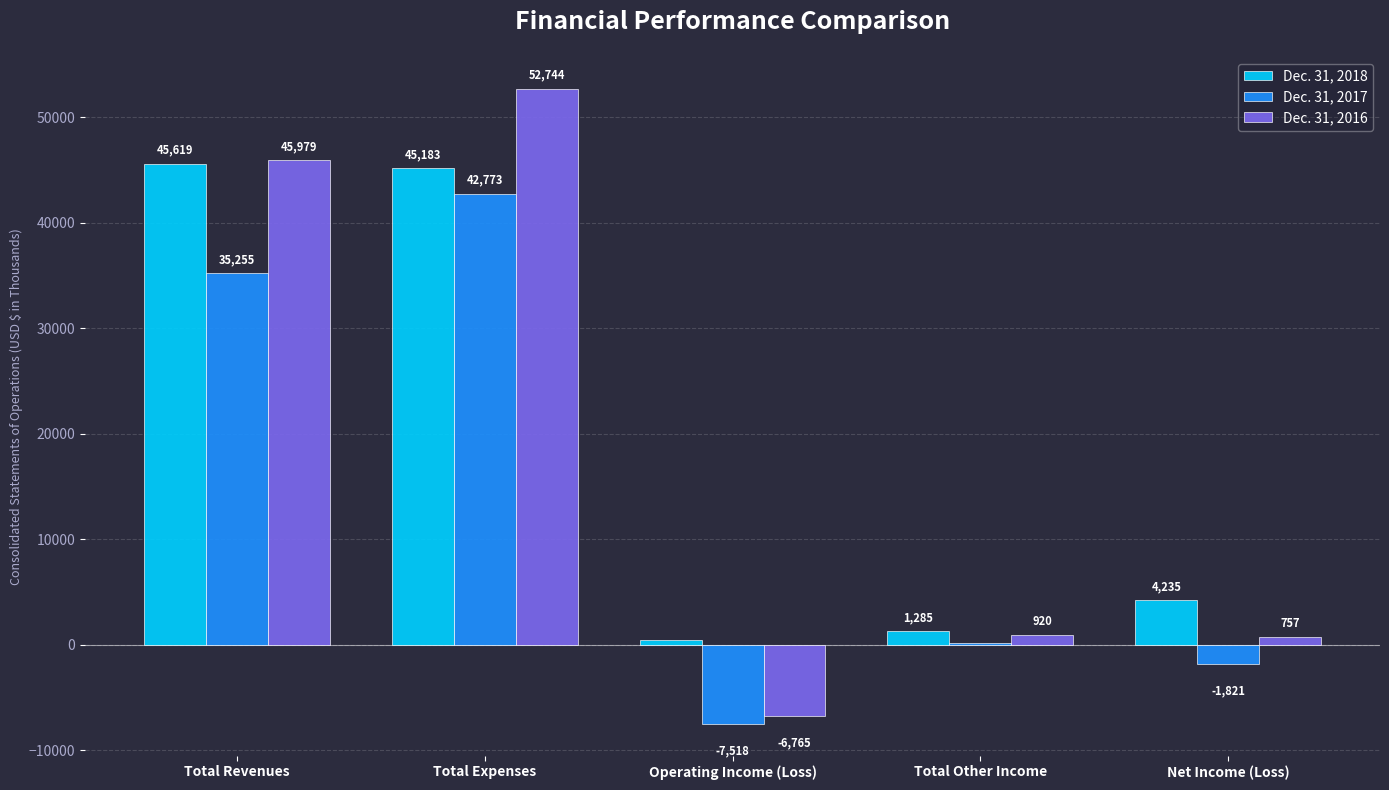

Does the chart contain stacked bars?

No